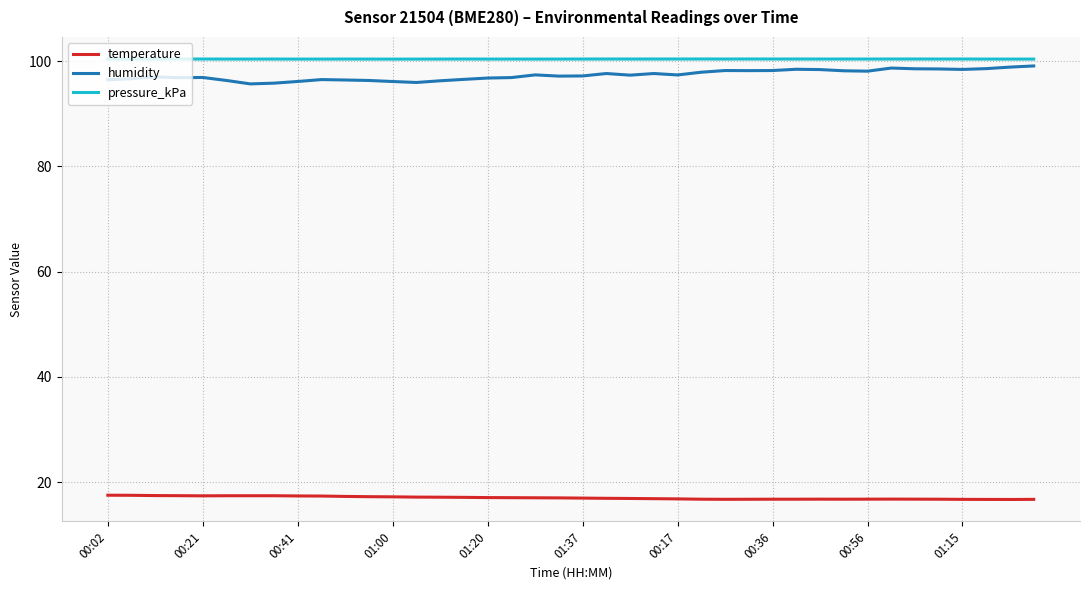

What is the minimum value for humidity?

95.7